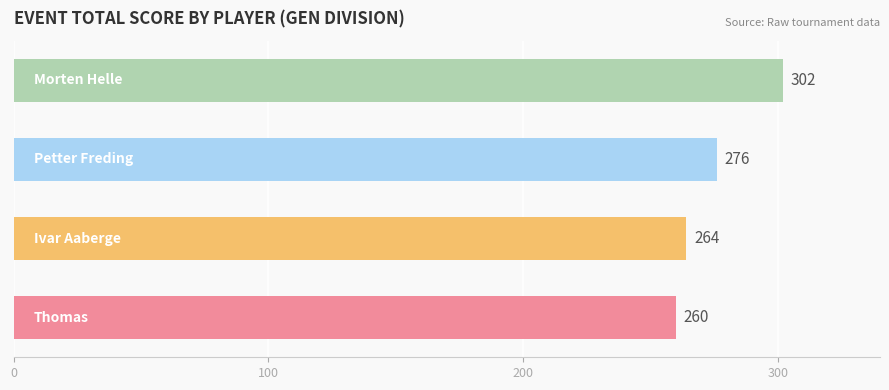

What is the minimum value shown in the chart?

260